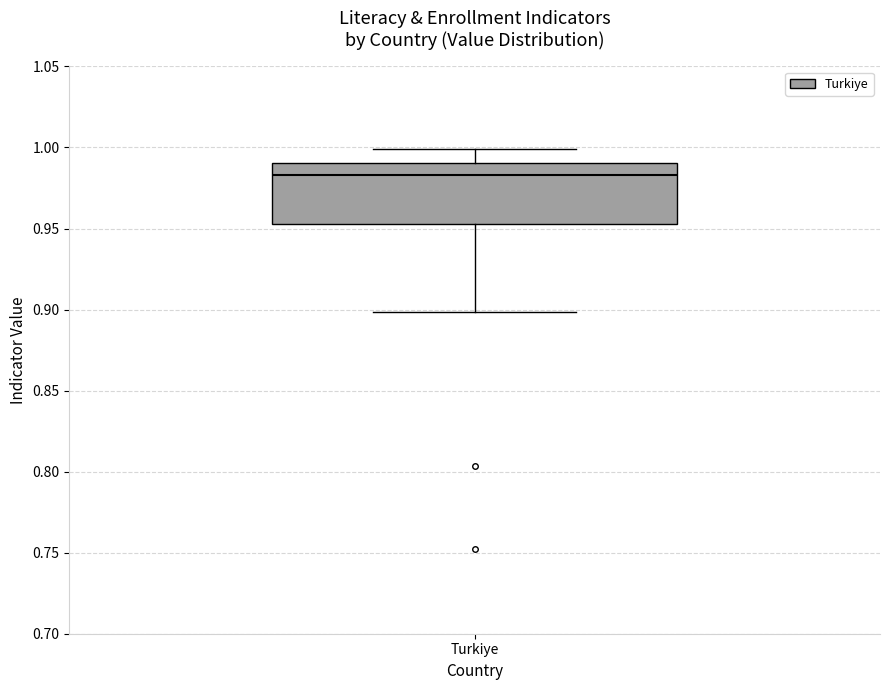

Transcribe this box plot: give where the median line is, the range the box spans, and where the two whiskers end, as read against the y-axis. The values are not printed on the chart, so give them approximately, as read against the axis.

median 0.985, box 0.955 to 0.990, whiskers 0.900 to 1.000